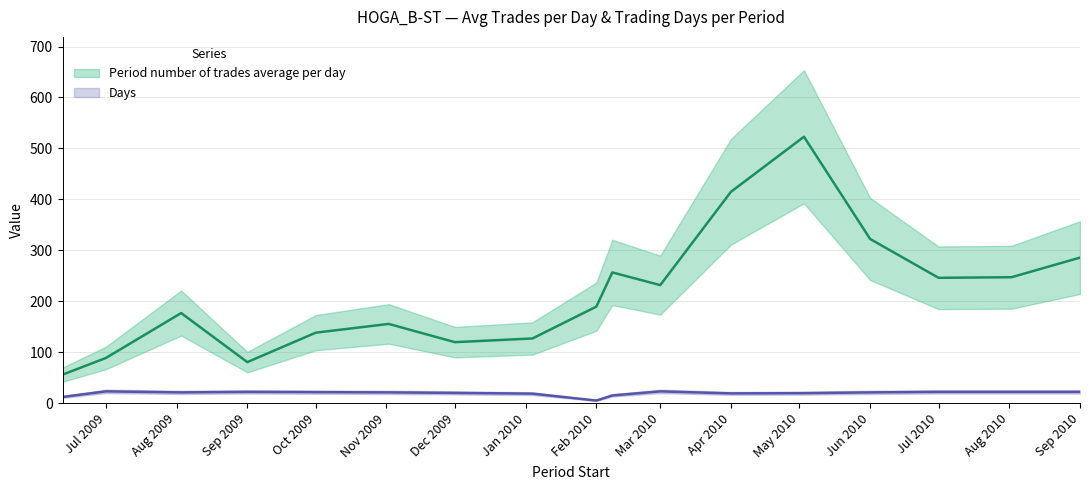

Is it true that Period number of trades average per day equals 118.4 at Sep 2009?

False